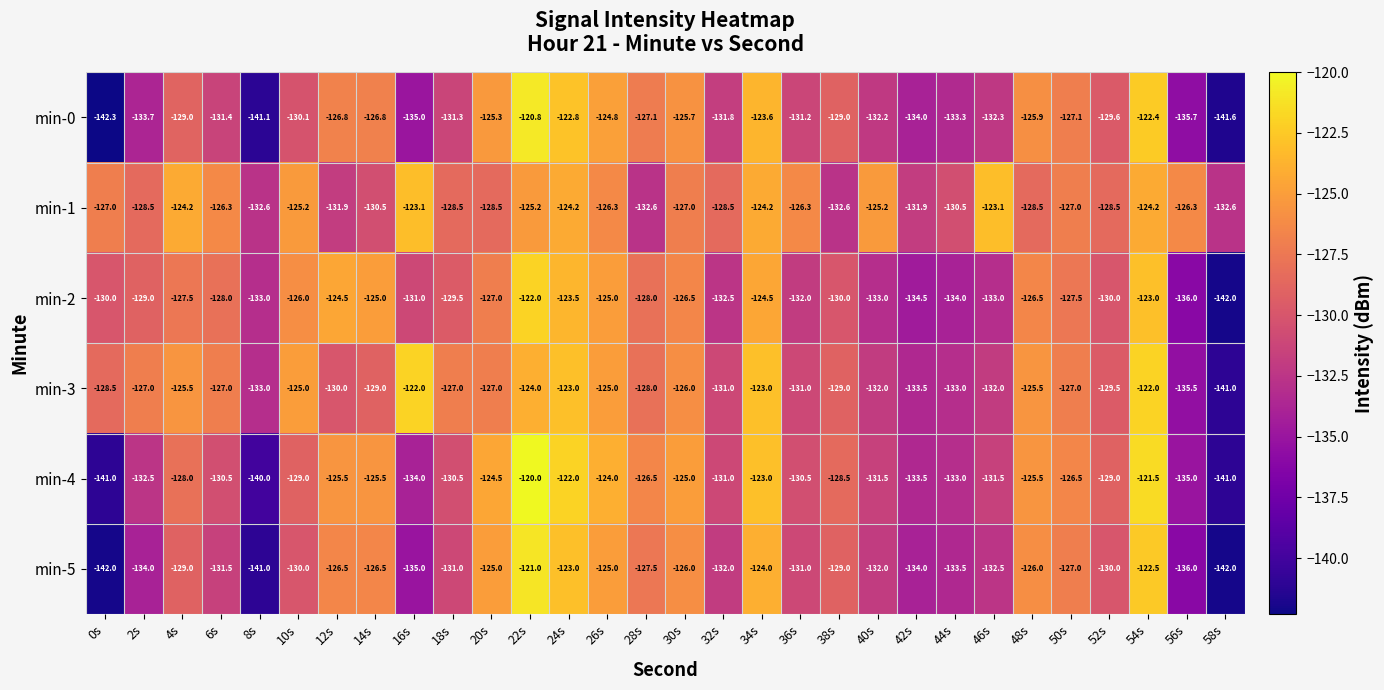

Which series has the widest spread of values?

min-0